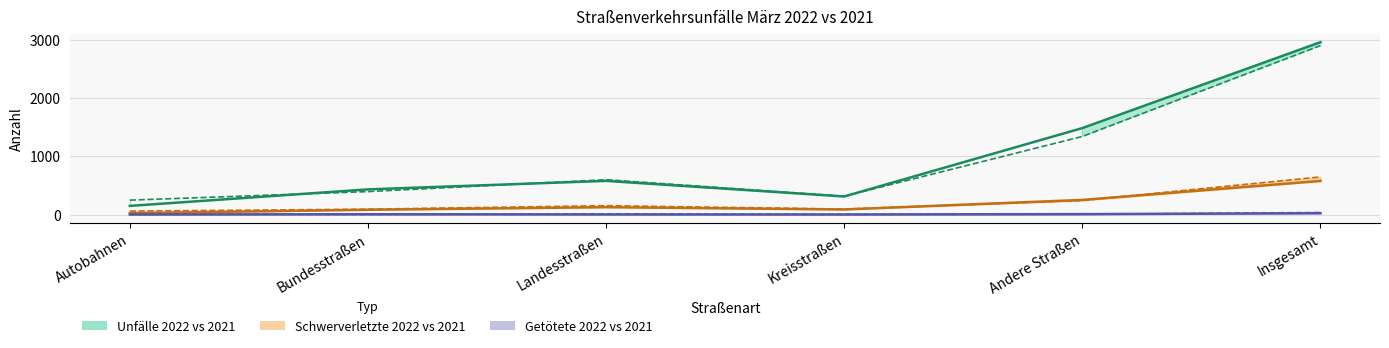

List the series in order of their overall mean, lowest first.

Getötete 2022, Schwerverletzte 2022, Unfälle 2022